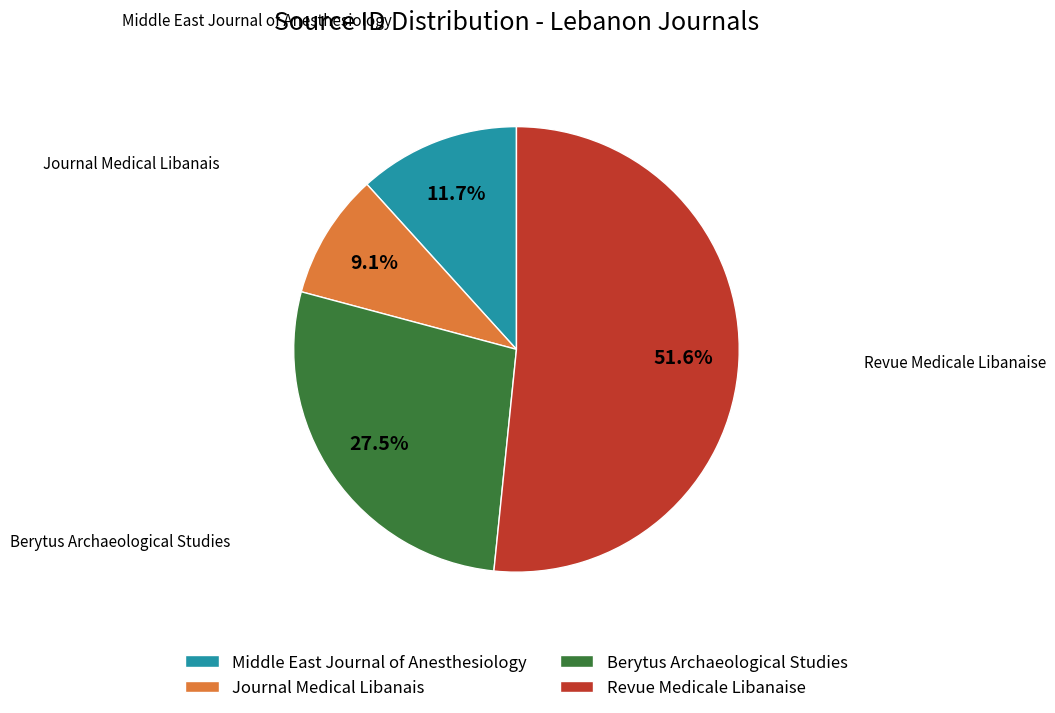

Do Middle East Journal of Anesthesiology and Revue Medicale Libanaise together represent more than half of the pie?

Yes